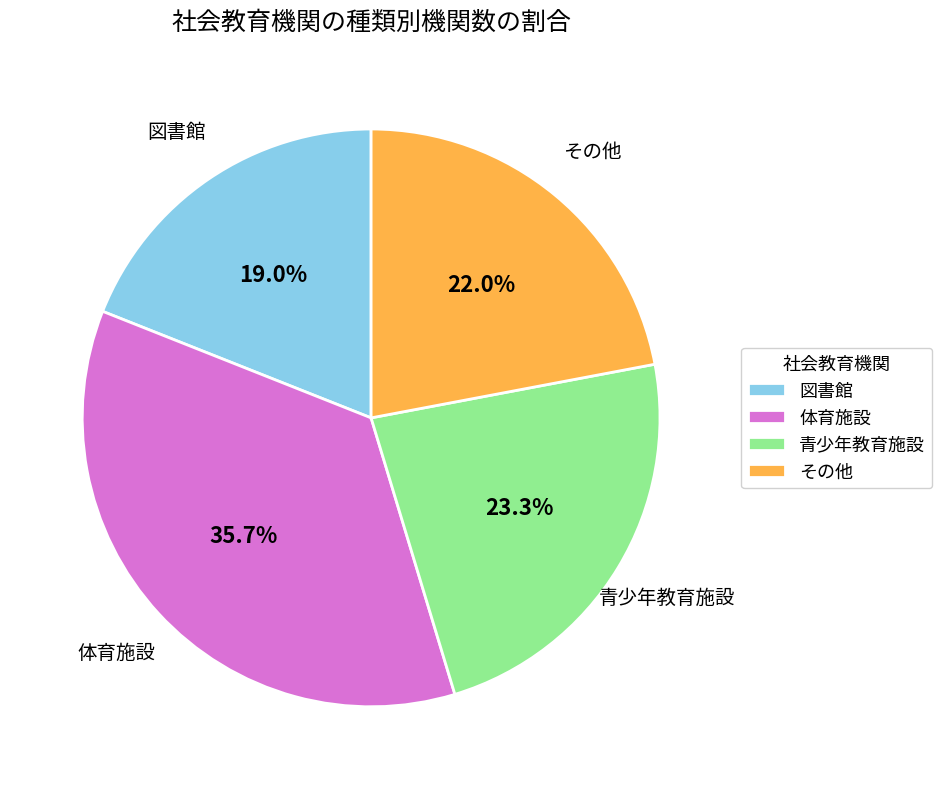

How many segments does this pie chart have?

4